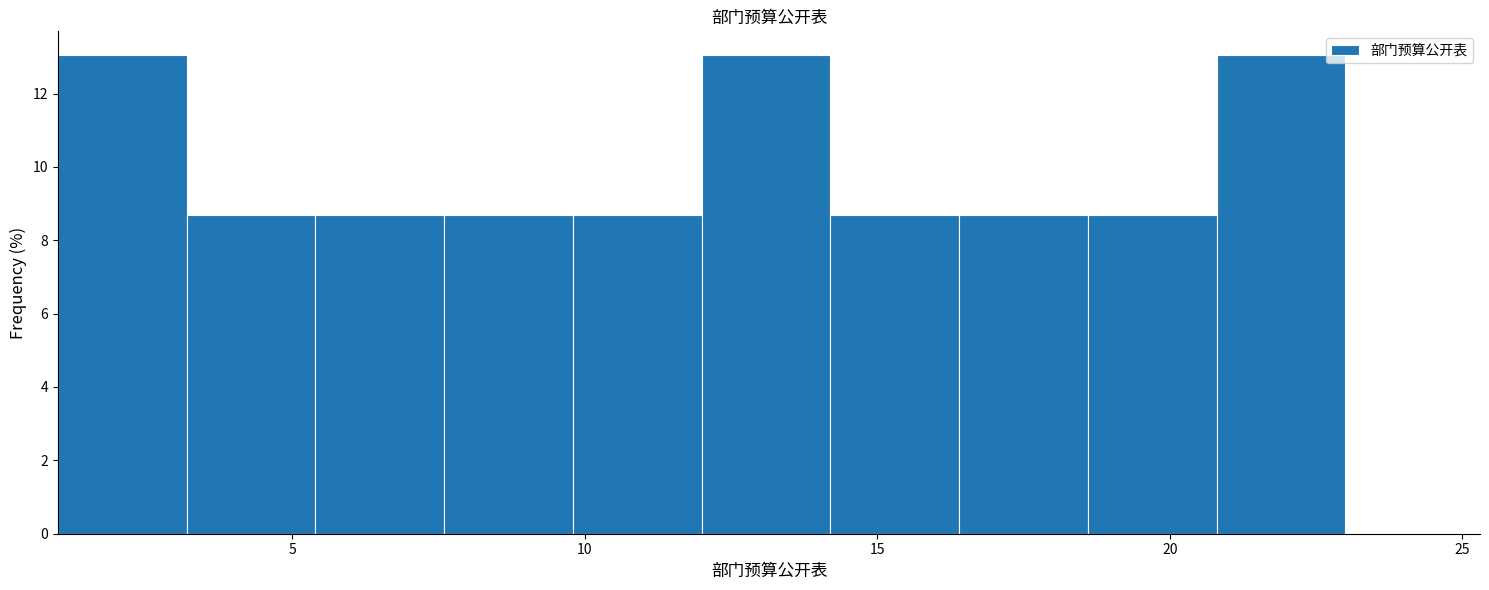

How tall is the bar that spans 16.4 to 18.6 on the x-axis? Neither the bar edges nor the heights are printed on the chart, so give them approximately, as read against the axes.

8.6